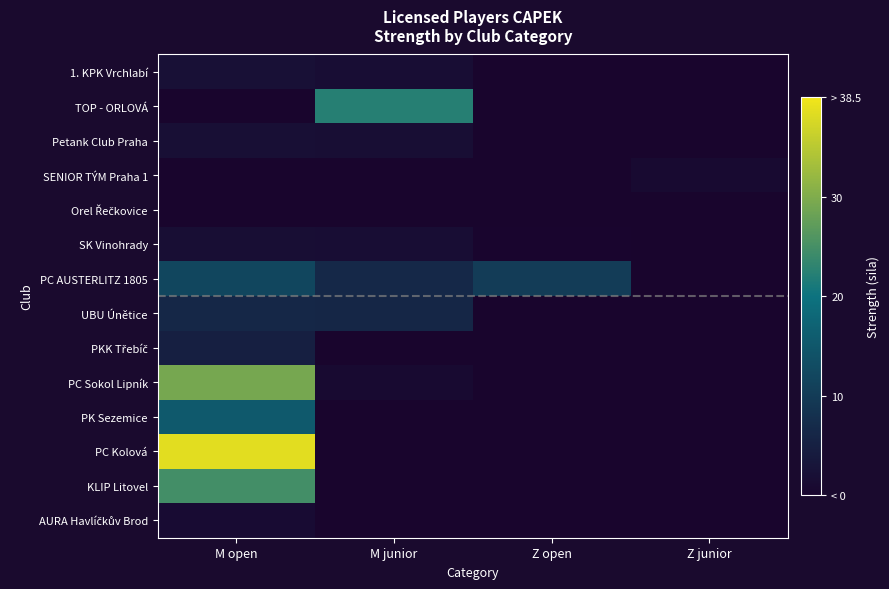

What is the difference between the highest and lowest values at M open?

38.5